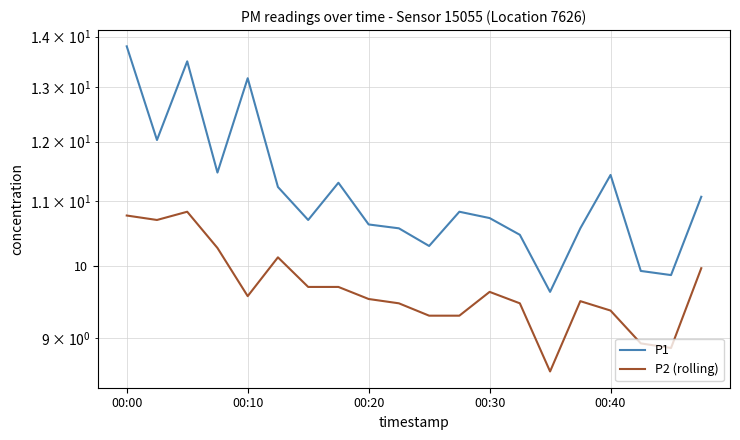

The value of P1 at 00:20 is 10.6. True or false?

True